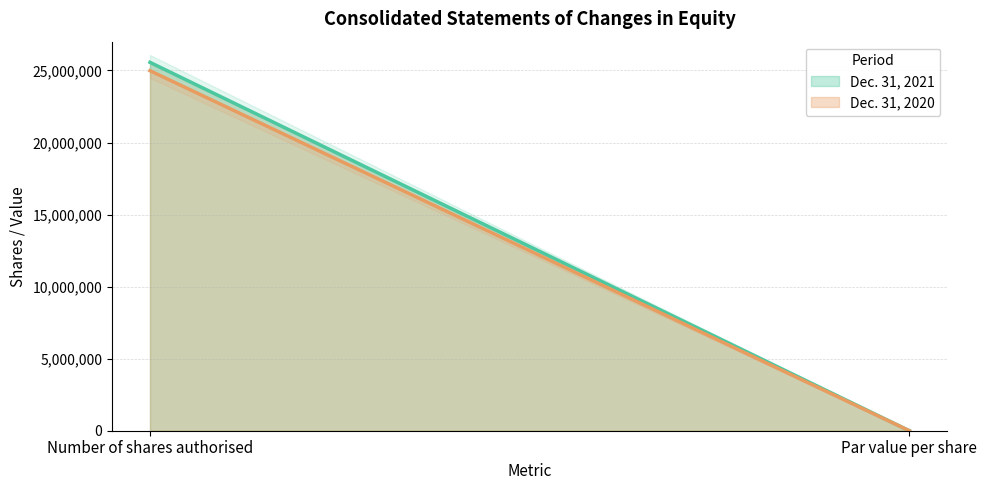

The Dec. 31, 2020 series shows 14165262 at Par value per share. True or false?

False